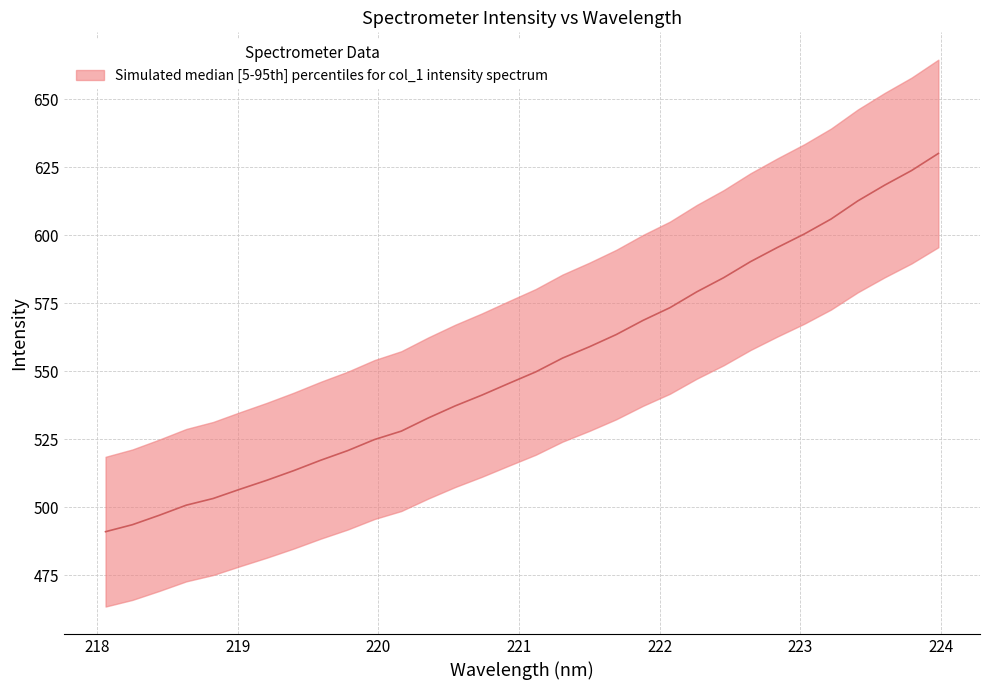

What value does the data have at 220.1623?

528.0